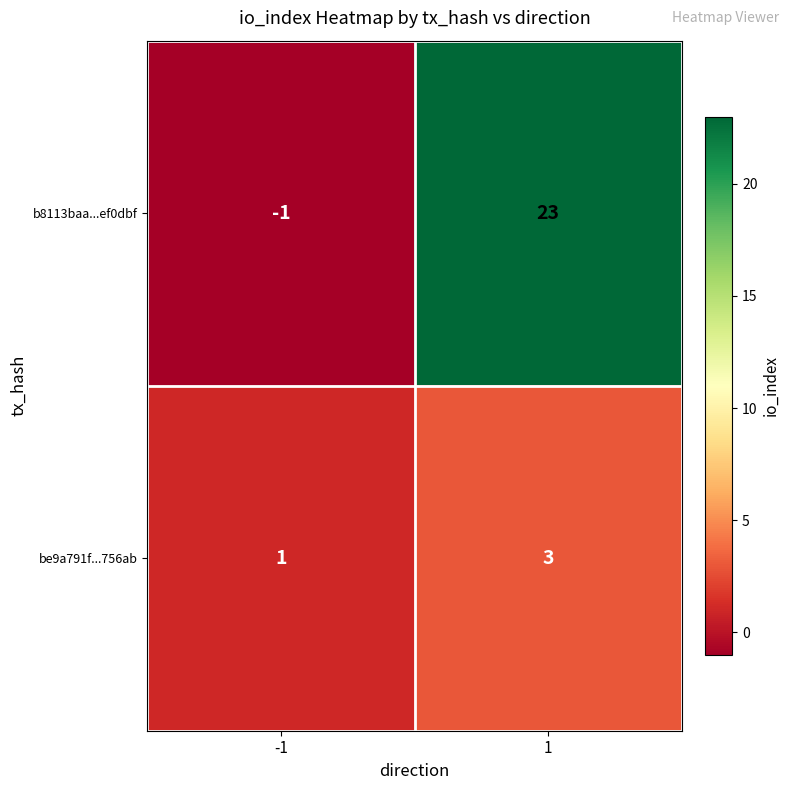

Rank the series by their average value, from highest to lowest.

b8113baa...ef0dbf, be9a791f...756ab